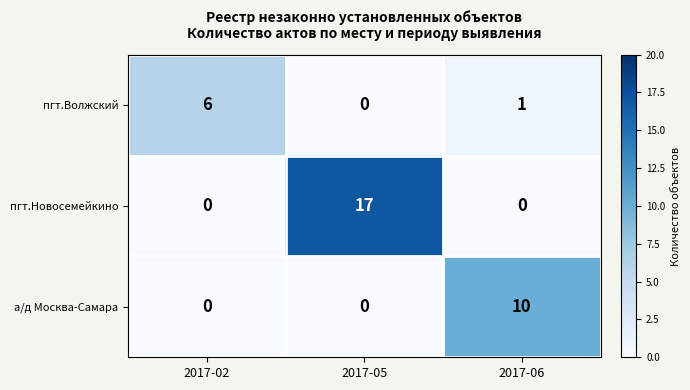

The value of а/д Москва-Самара at 2017-02 is 0. True or false?

True